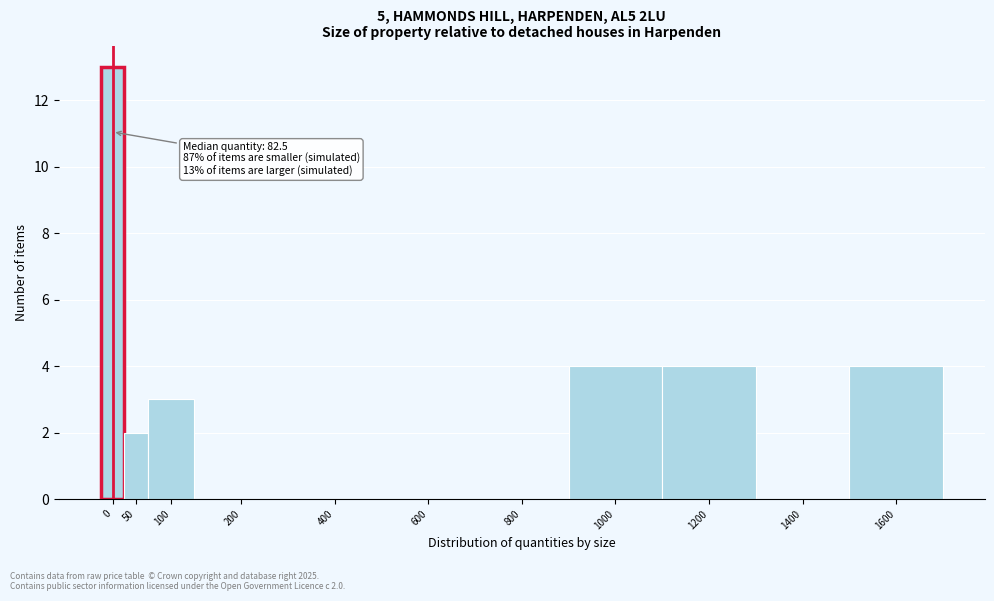

Reading left to right, transcribe all the data shown in this chart.

0=13	50=2	100=3	200=0	400=0	600=0	800=0	1000=4	1200=4	1400=0	1600=4